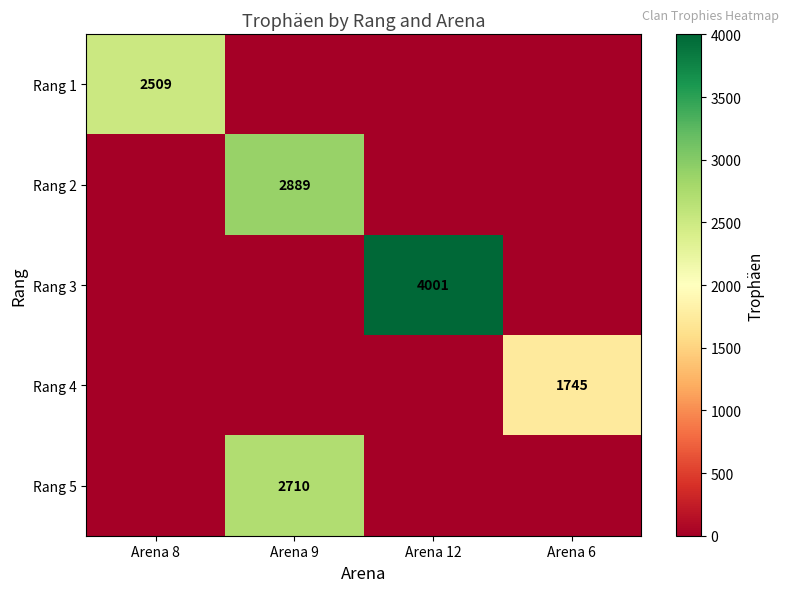

True or false: Rang 4 has a value of 2489 at Arena 6.

False